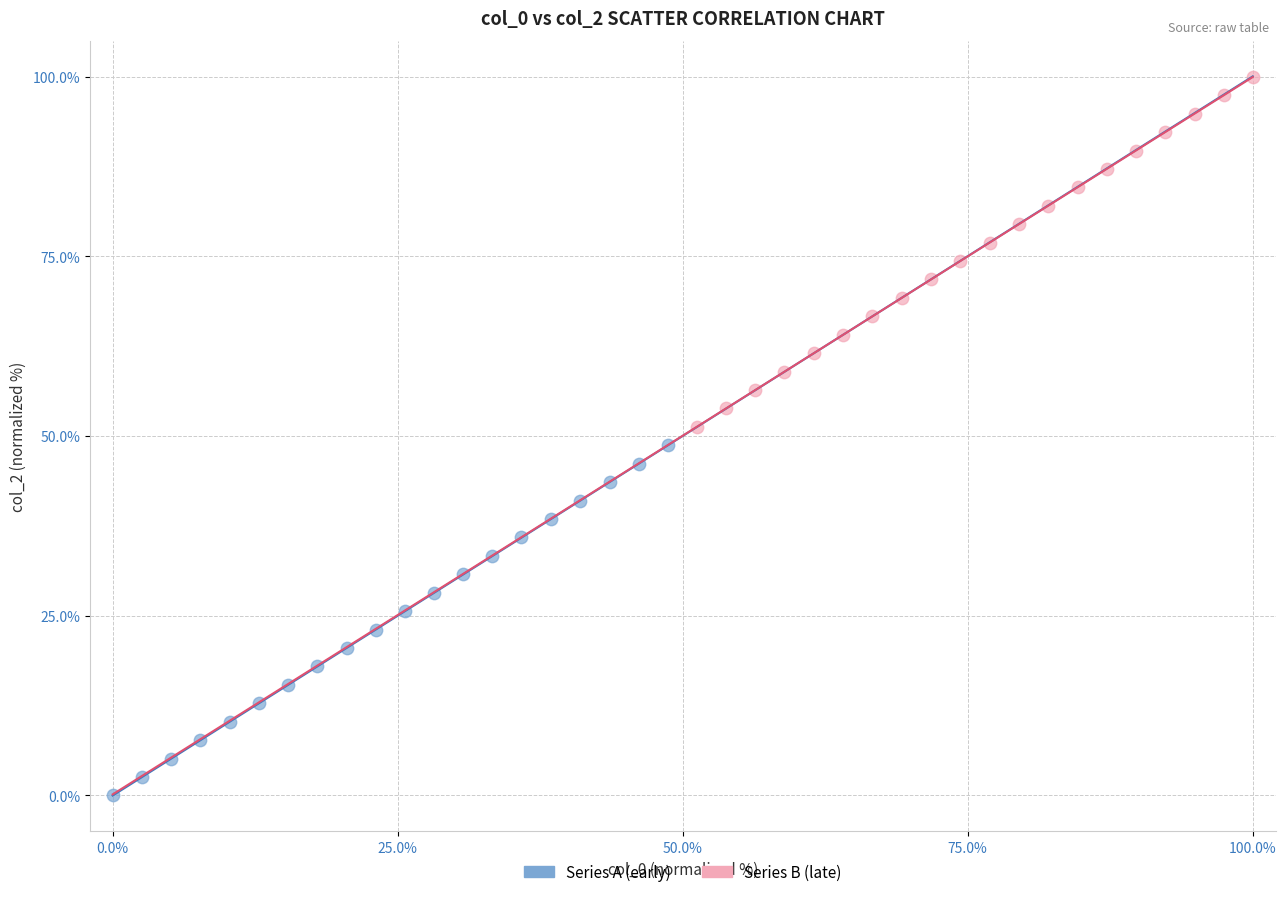

Which series contains the lowest Y value?

Series A (early)